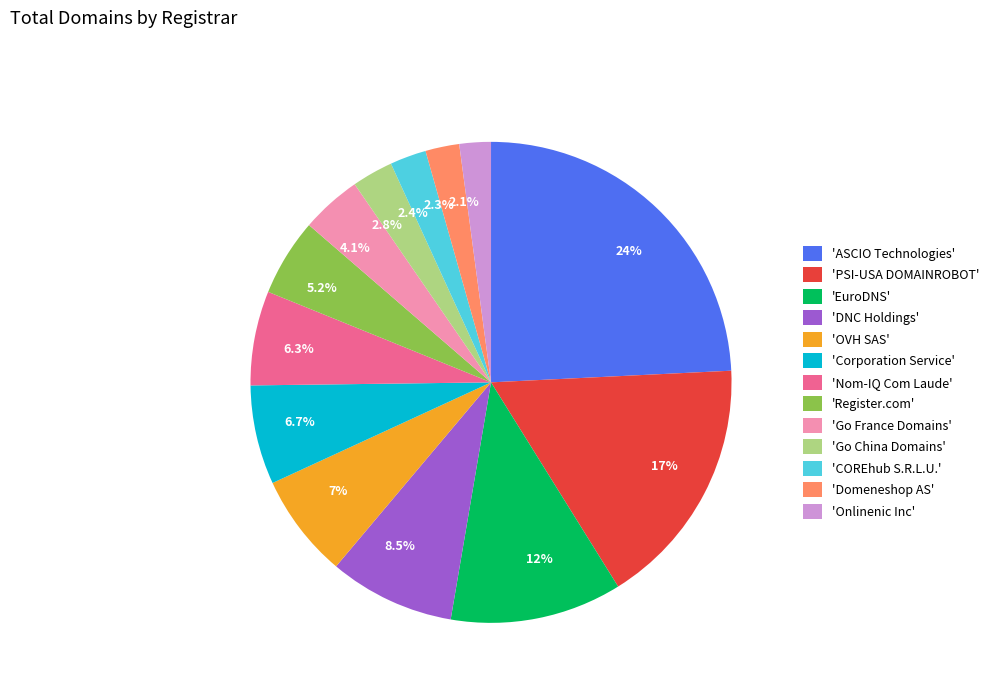

Is there any slice that represents more than half of the pie?

No